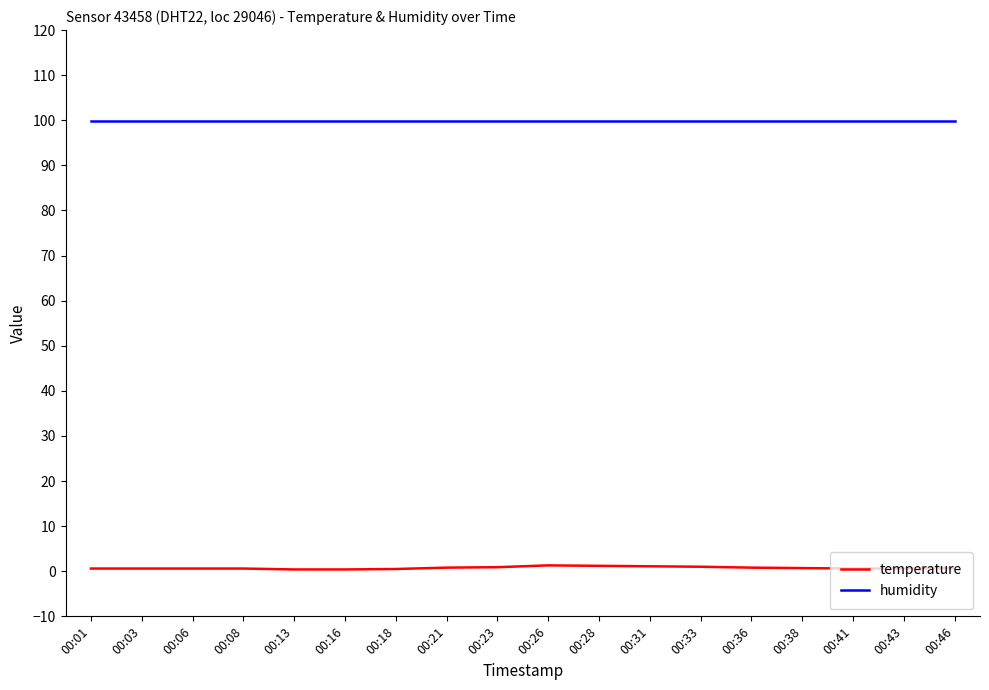

True or false: humidity and temperature cross at least once.

False